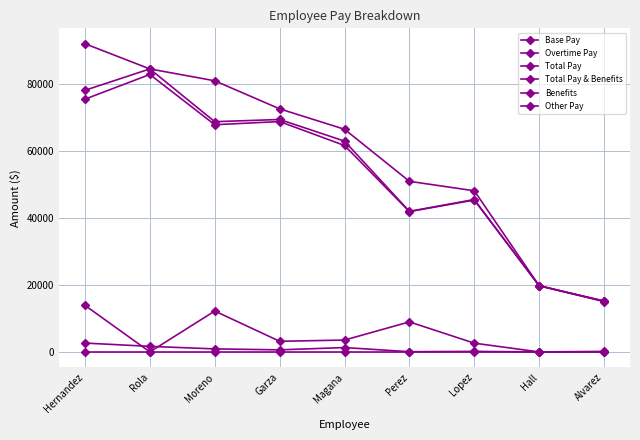

At which category is the sum across all series the highest?

Hernandez